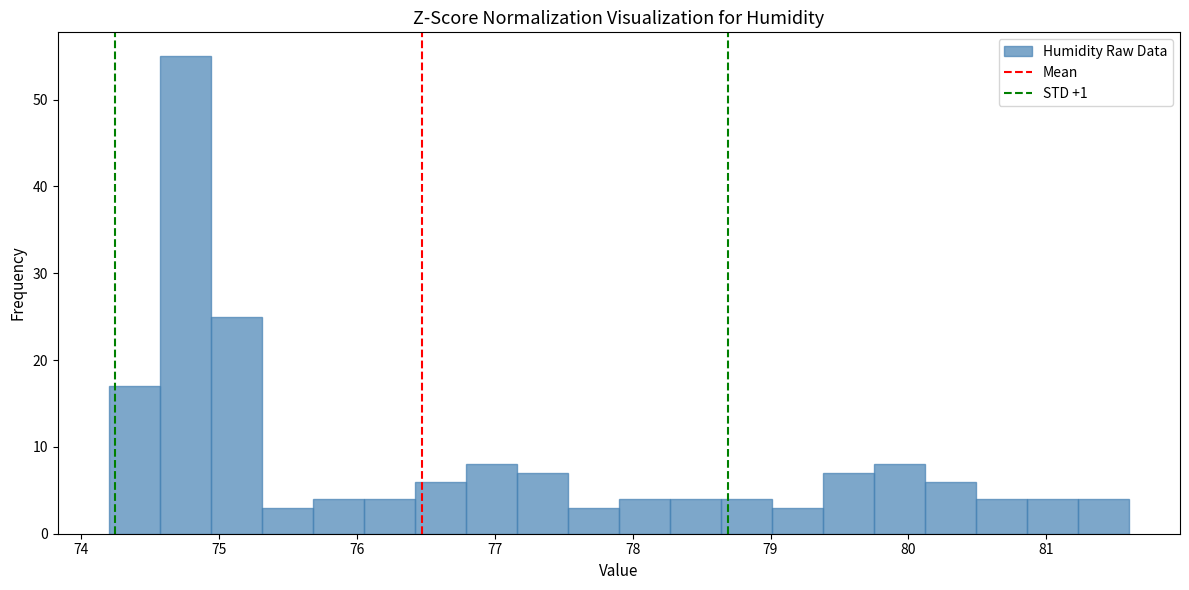

Read against the x-axis, roughly where is the centre of the tallest bar?

74.8